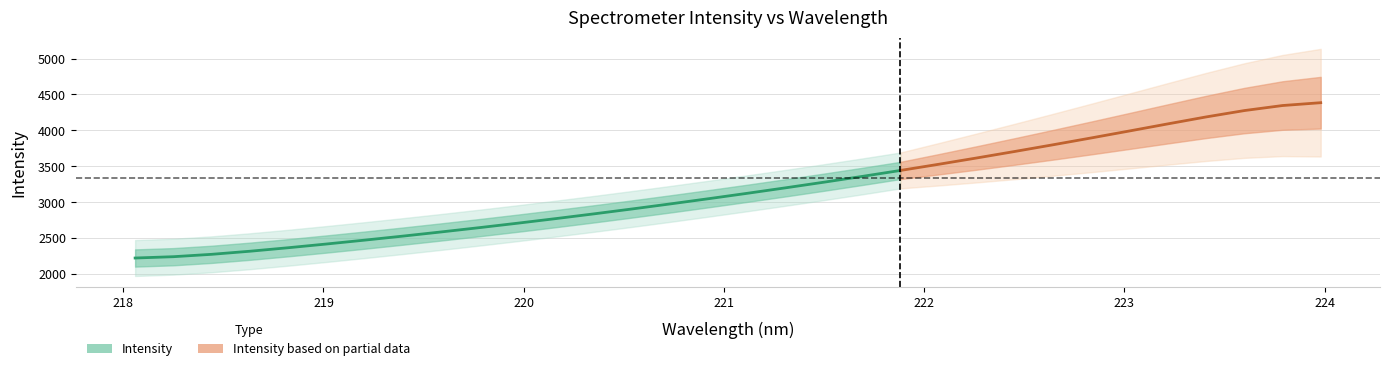

What is the difference between the values at 219.3979 and 222.4538?

1179.8